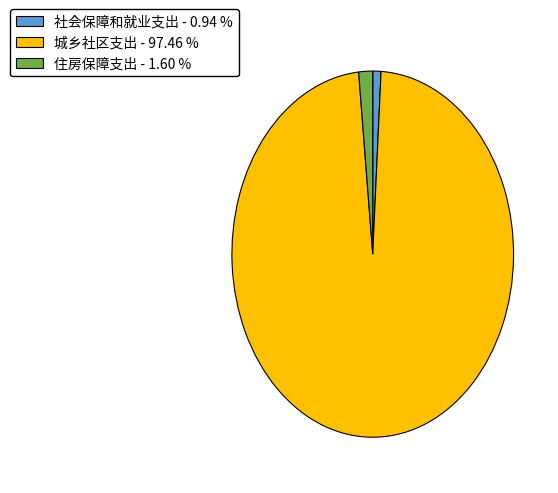

Do 城乡社区支出 - 97.46 % and 社会保障和就业支出 - 0.94 % together represent more than half of the pie?

Yes